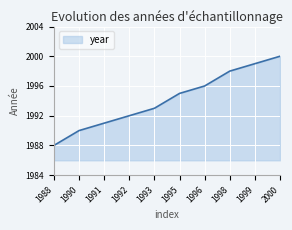

How many lines are shown in the chart?

1